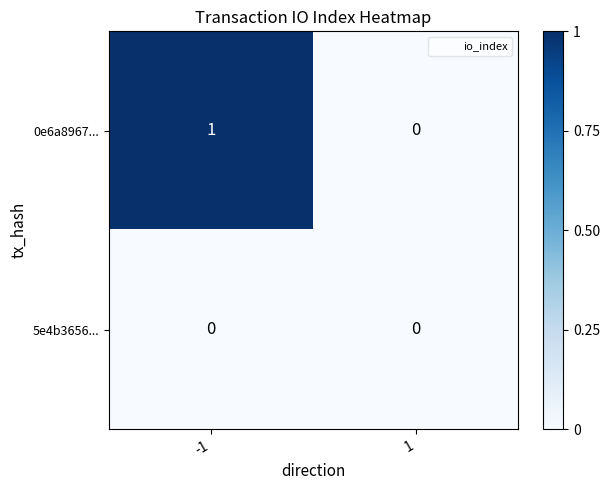

Which series has the largest total across all categories?

0e6a8967...